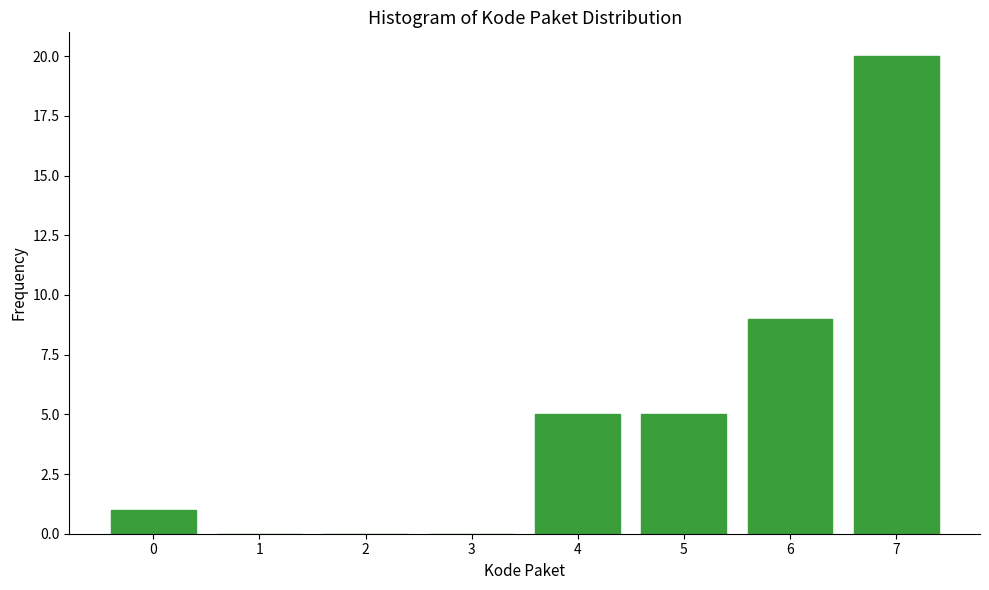

Reading left to right, transcribe all the data shown in this chart.

0=1	1=0	2=0	3=0	4=5	5=5	6=9	7=20